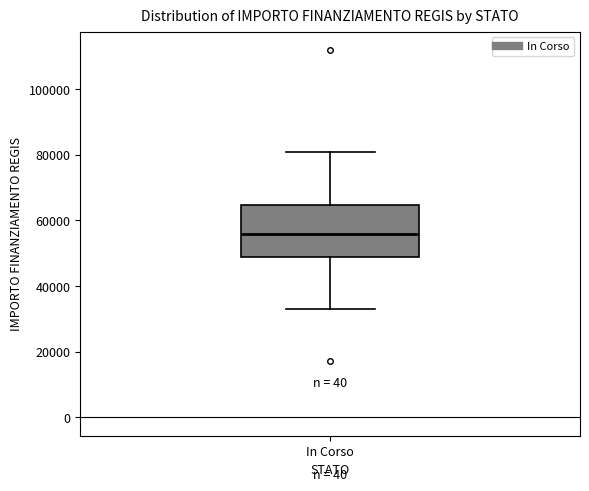

Read this box plot against the y-axis: the position of the median line, the range covered by the box, and the ends of both whiskers. The values are not printed on the chart, so give them approximately, as read against the axis.

median 56000, box 50000 to 64000, whiskers 32000 to 80000